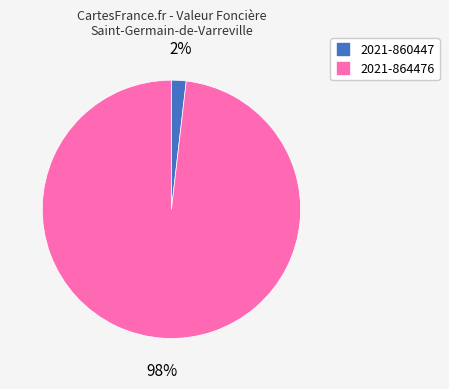

To the nearest percent, what is the average slice percentage?

50%